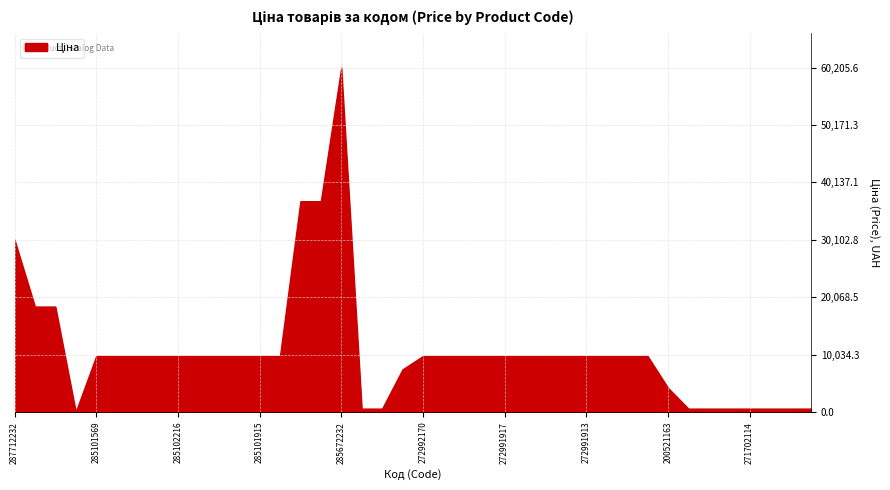

Rank the categories by value from lowest to highest.

283972211, 271702230, 271702229, 271702117, 271702116, 271702115, 271702114, 271702113, 271702112, 271702111, 200521163, 284392211, 285101569, 285102221, 285102219, 285102218, 285102216, 285102120, 285102044, 285101916, 285101915, 285101913, 272992170, 272992121, 272992120, 272992030, 272991917, 272991916, 272991915, 272991914, 272991913, 272991569, 272991568, 272991510, 287692233, 287692231, 287712232, 285652233, 285652231, 285672232